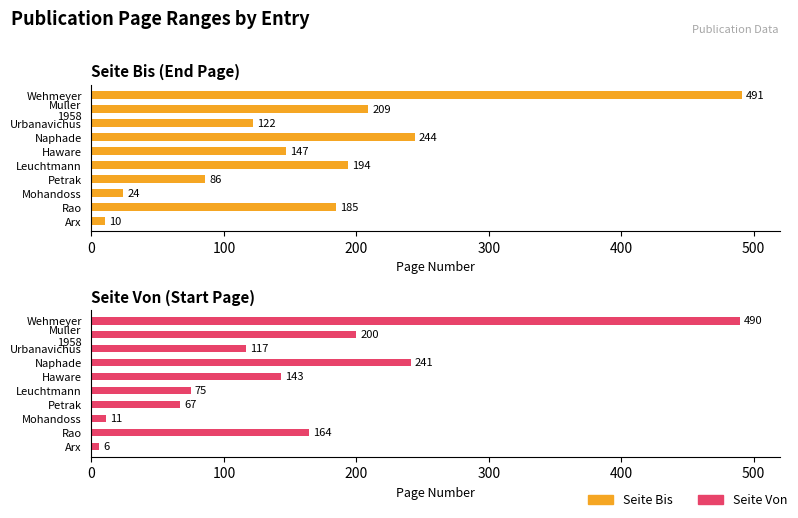

Which series changed the most between Wehmeyer and Petrak?

Seite Von